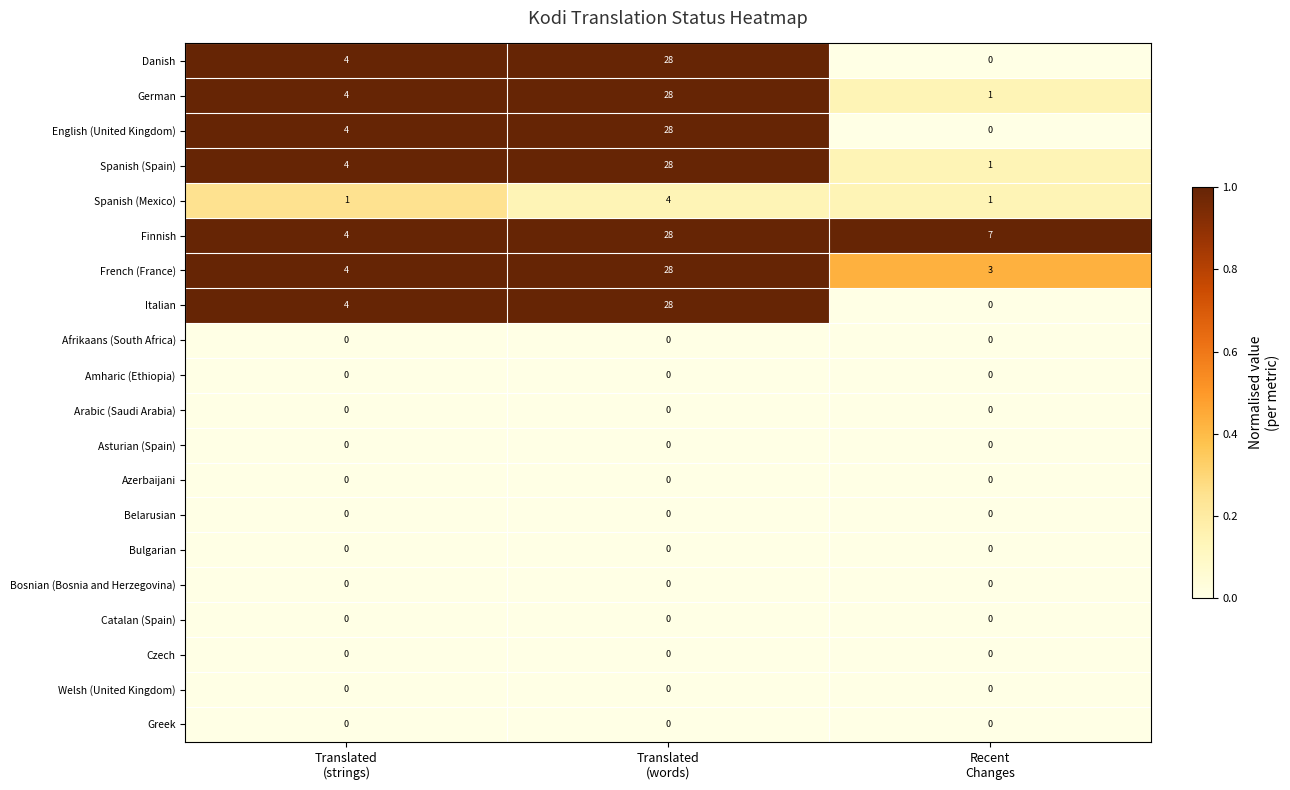

What is the spread (max minus min) of values at Translated
(words)?

28